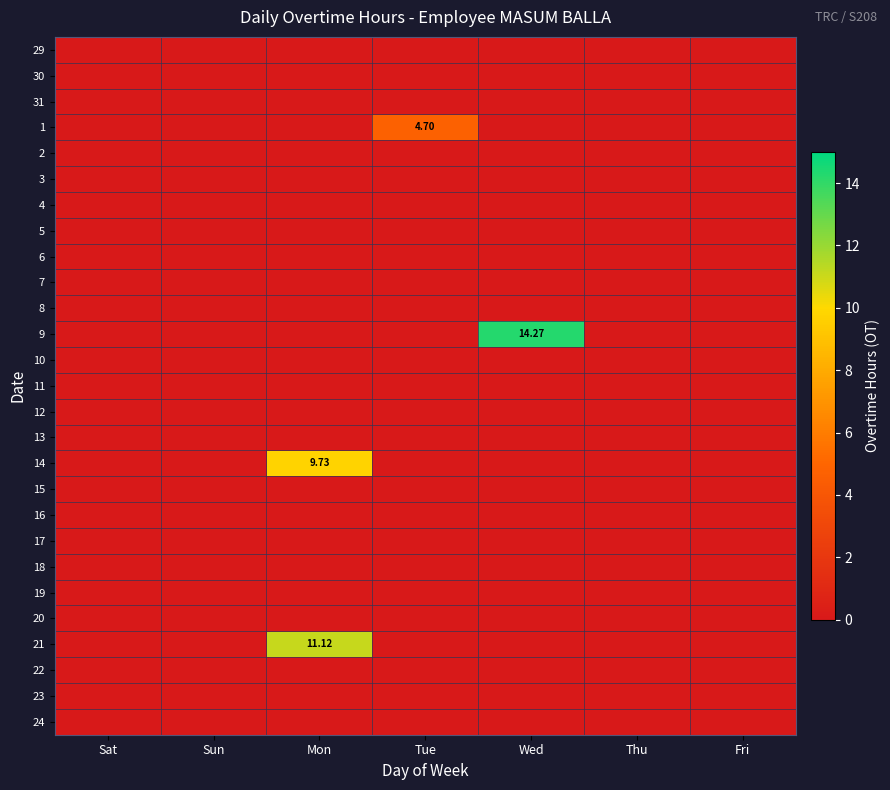

At which label is 2 closest to 0?

Sat